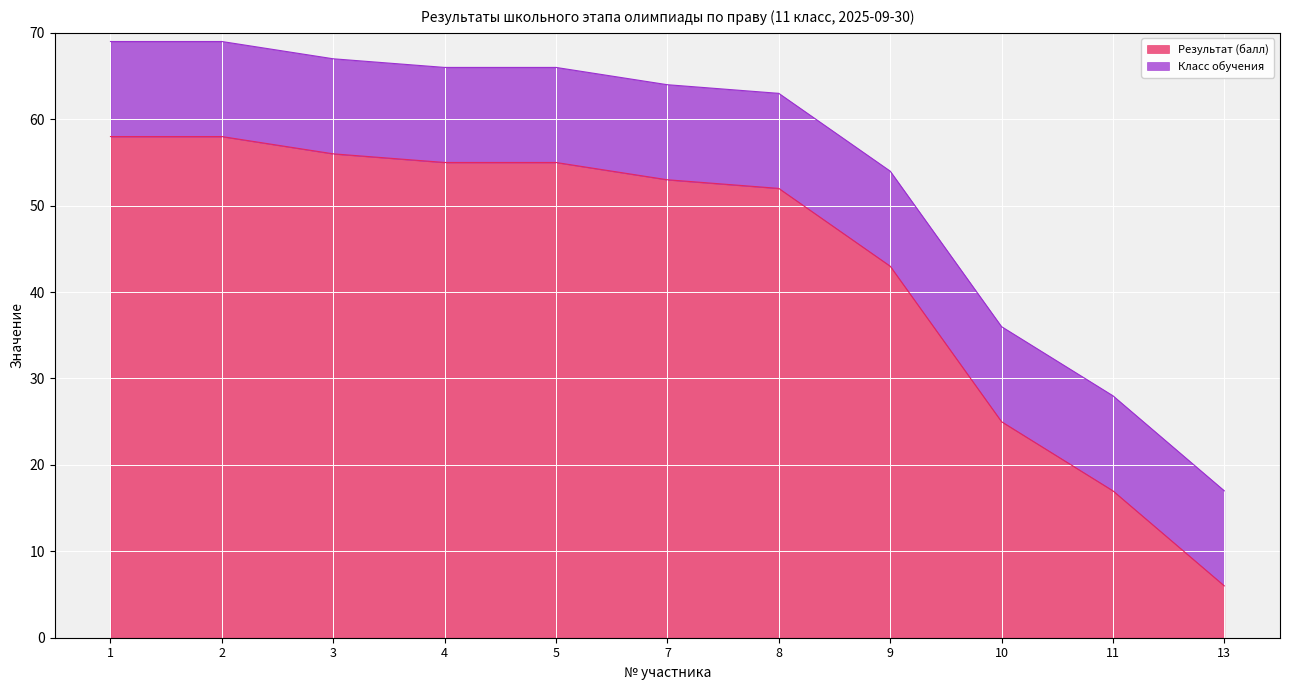

What is the value of the 9th point from the left?

25